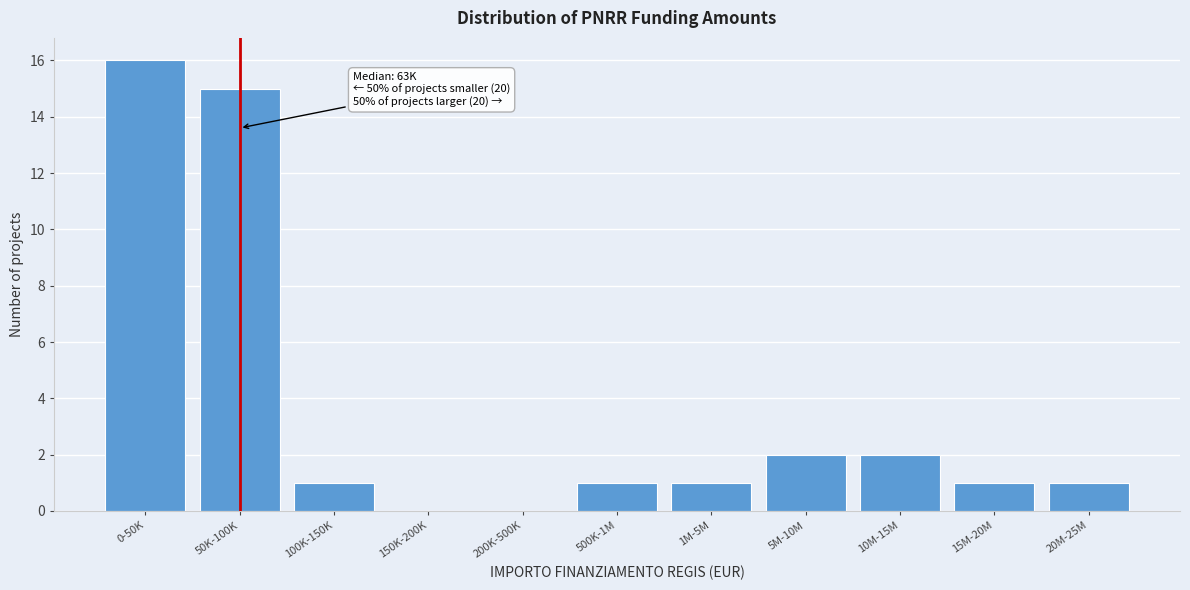

Reading right to left, extract all data points from this chart.

20M-25M=1	15M-20M=1	10M-15M=2	5M-10M=2	1M-5M=1	500K-1M=1	200K-500K=0	150K-200K=0	100K-150K=1	50K-100K=15	0-50K=16